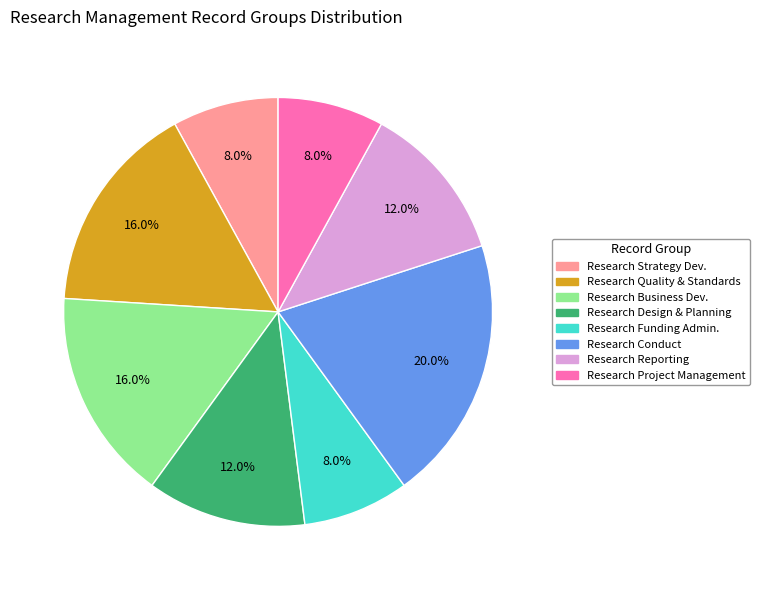

Is there any slice that represents more than half of the pie?

No